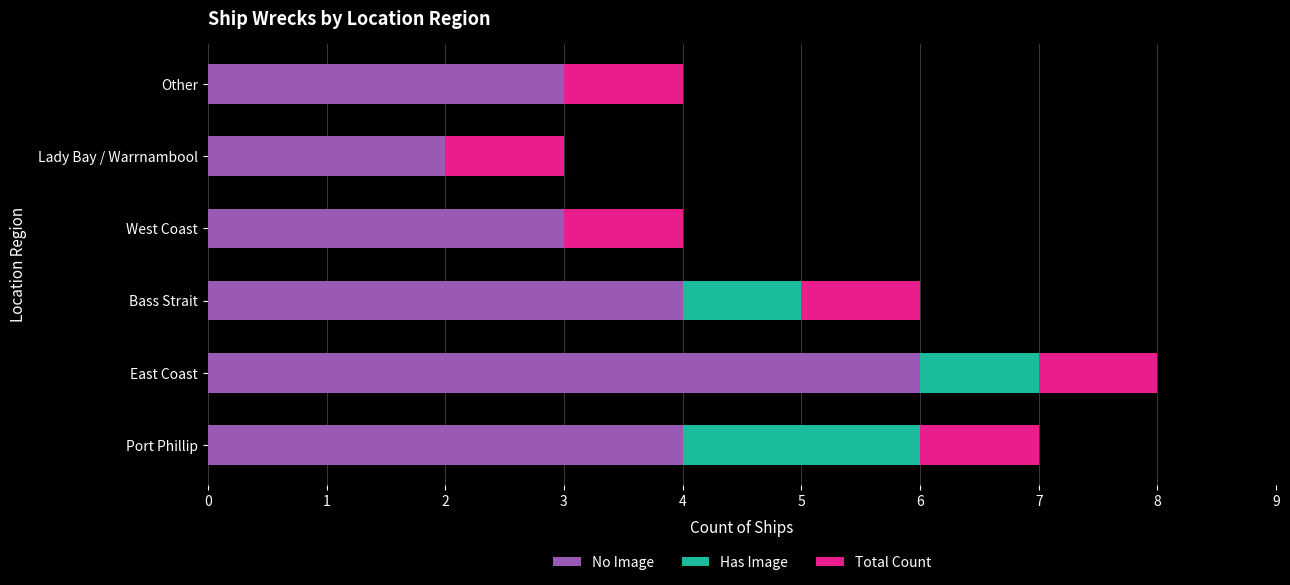

Are the bars grouped side by side (vs. stacked)?

Yes